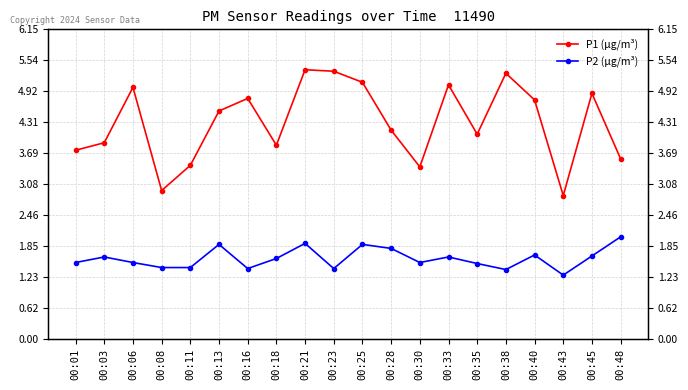

Reading right to left, what are all the values shown in this chart?

P1 (μg/m³): 00:48=3.6	00:45=4.9	00:43=2.9	00:40=4.8	00:38=5.3	00:35=4.1	00:33=5.0	00:30=3.4	00:28=4.2	00:25=5.1	00:23=5.3	00:21=5.3	00:18=3.9	00:16=4.8	00:13=4.5	00:11=3.5	00:08=3.0	00:06=5.0	00:03=3.9	00:01=3.8
P2 (μg/m³): 00:48=2.0	00:45=1.6	00:43=1.3	00:40=1.7	00:38=1.4	00:35=1.5	00:33=1.6	00:30=1.5	00:28=1.8	00:25=1.9	00:23=1.4	00:21=1.9	00:18=1.6	00:16=1.4	00:13=1.9	00:11=1.4	00:08=1.4	00:06=1.5	00:03=1.6	00:01=1.5